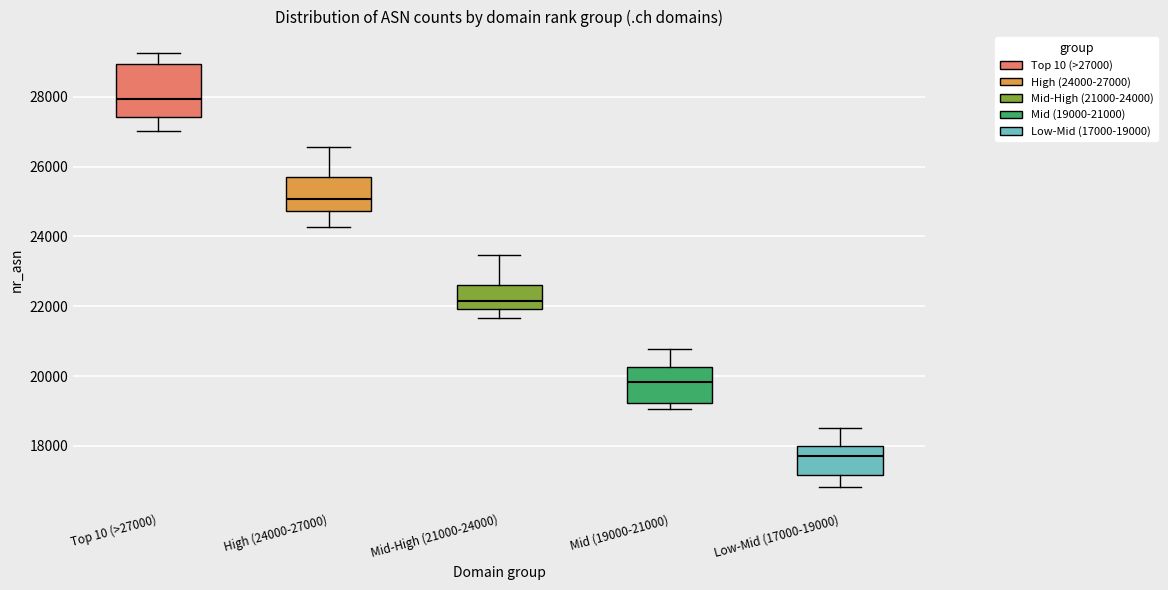

Where does the lower whisker of the box for Mid-High (21000-24000) end on the y-axis? The values are not printed on the chart, so give them approximately, as read against the axis.

21600